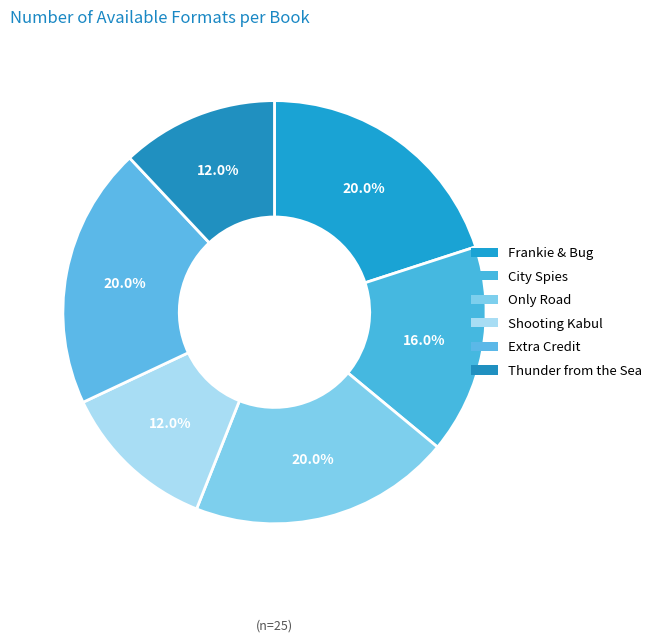

How many segments does this pie chart have?

6